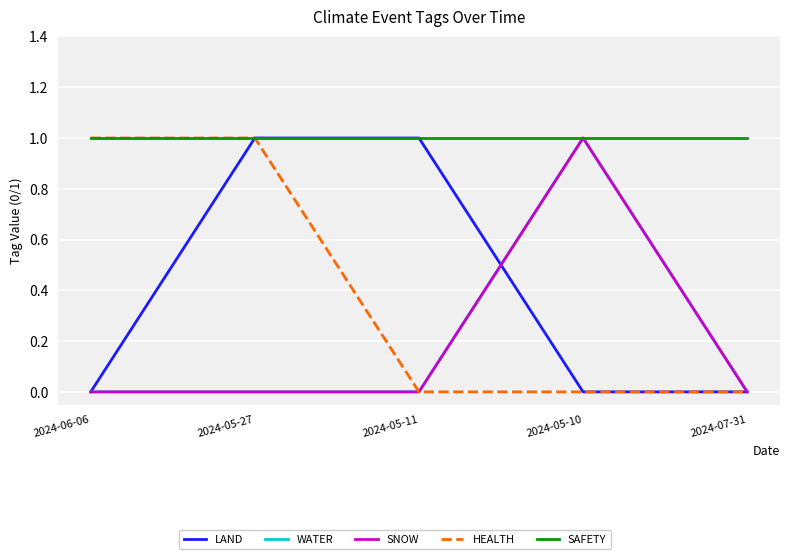

True or false: SNOW and HEALTH intersect in this chart.

False